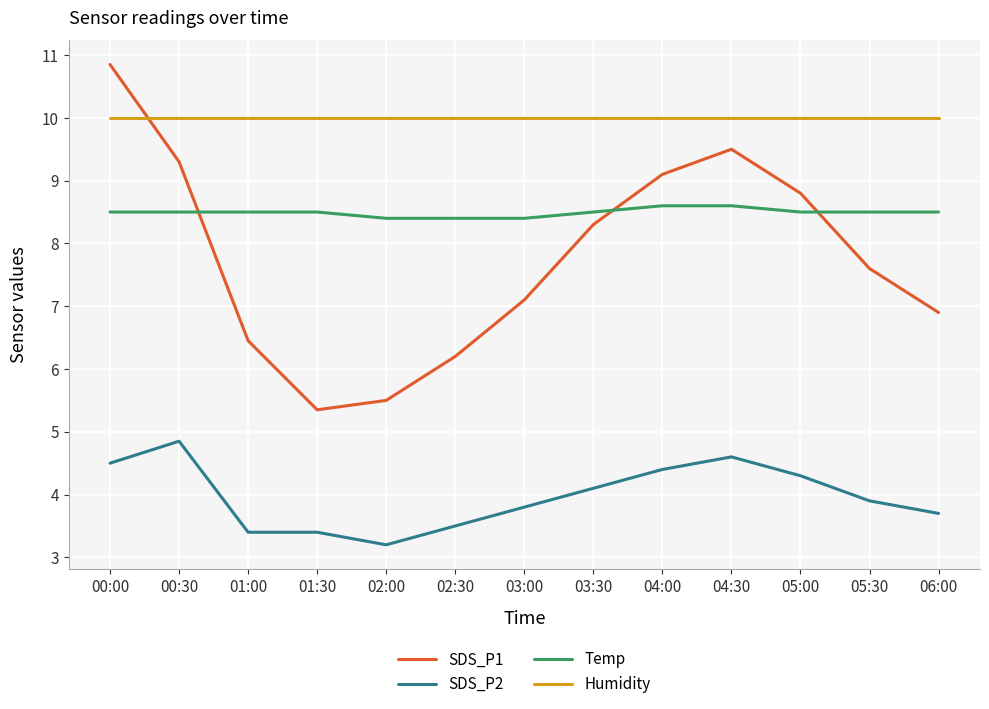

What is the smallest value displayed?

3.2